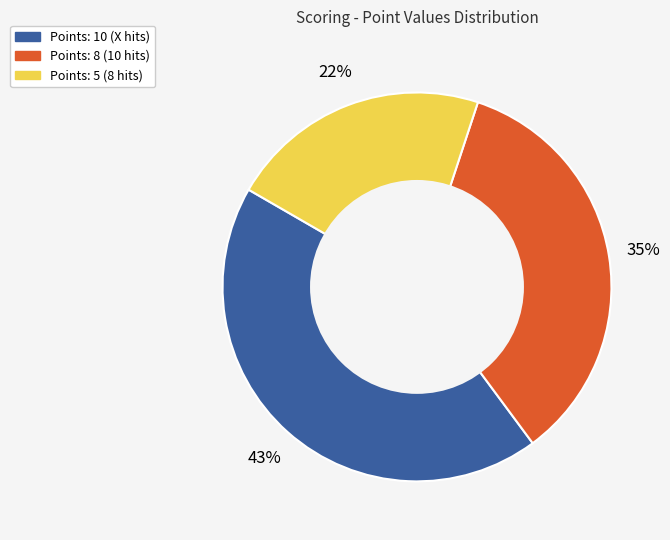

To the nearest percent, what is the average slice percentage?

33%